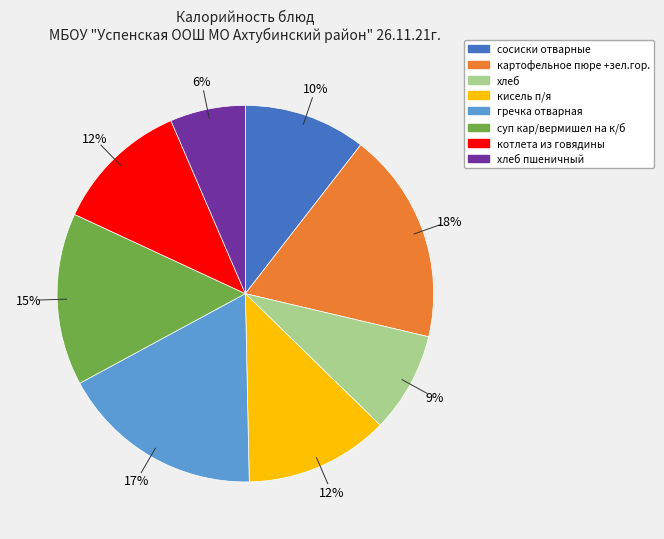

To the nearest percent, what is the difference between the largest and smallest slice percentages?

12%